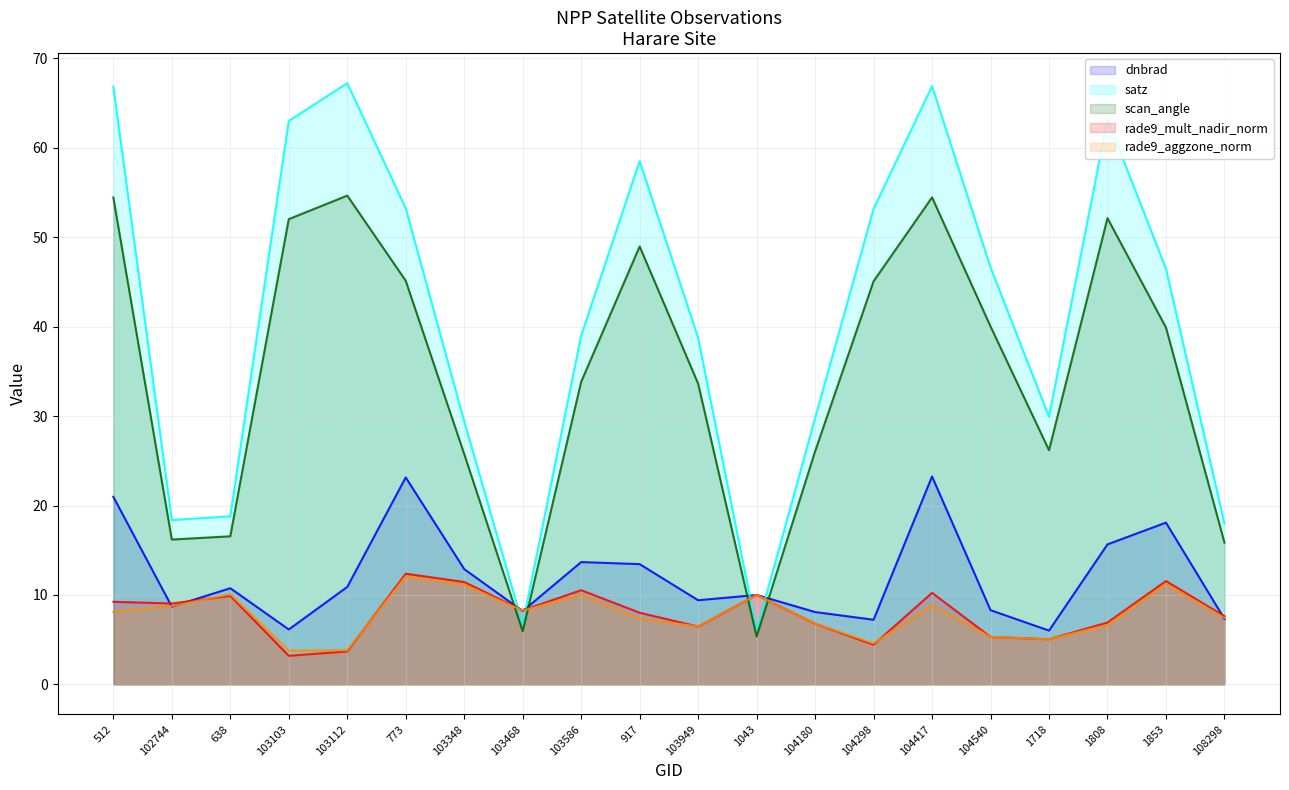

True or false: rade9_aggzone_norm has more than 0 interior local peaks.

True